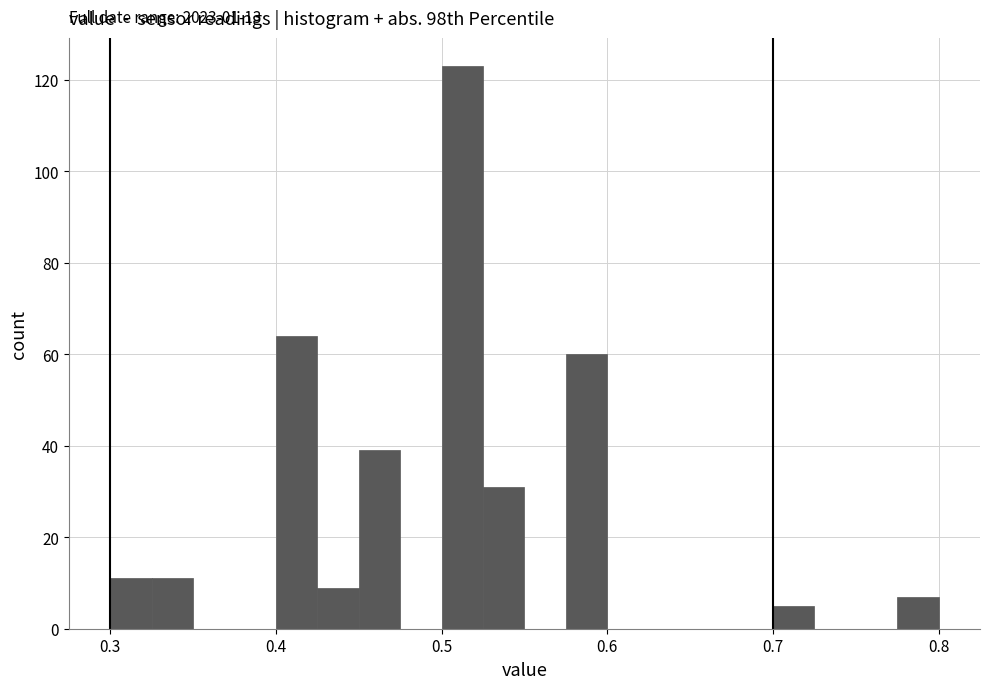

Read against the x-axis, roughly where is the centre of the tallest bar?

0.51